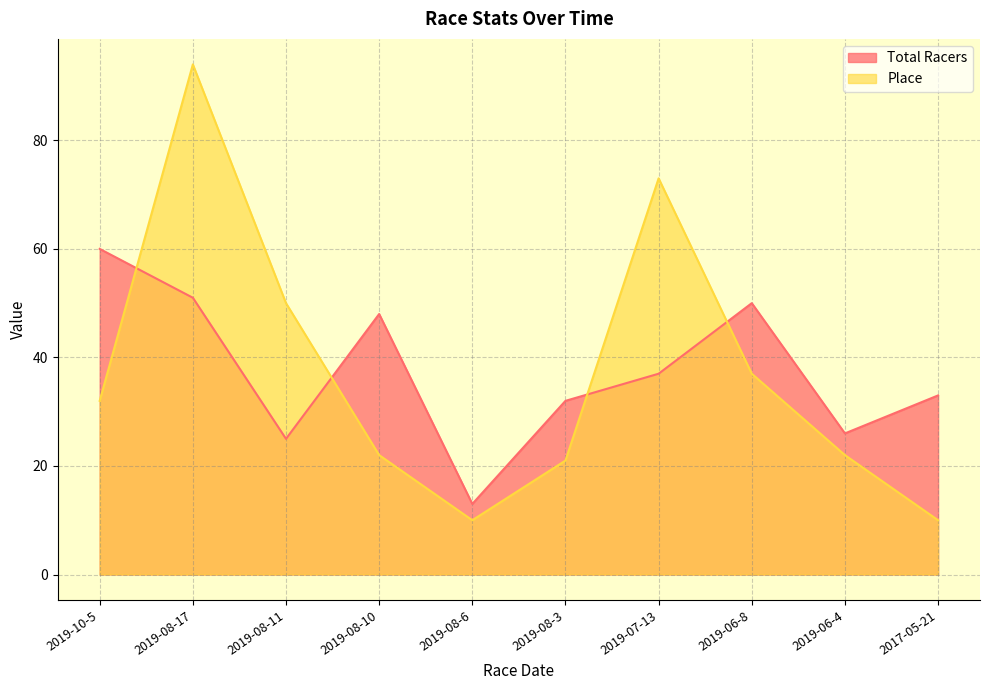

What is the difference between the second highest and minimum values in the Total Racers series?

38